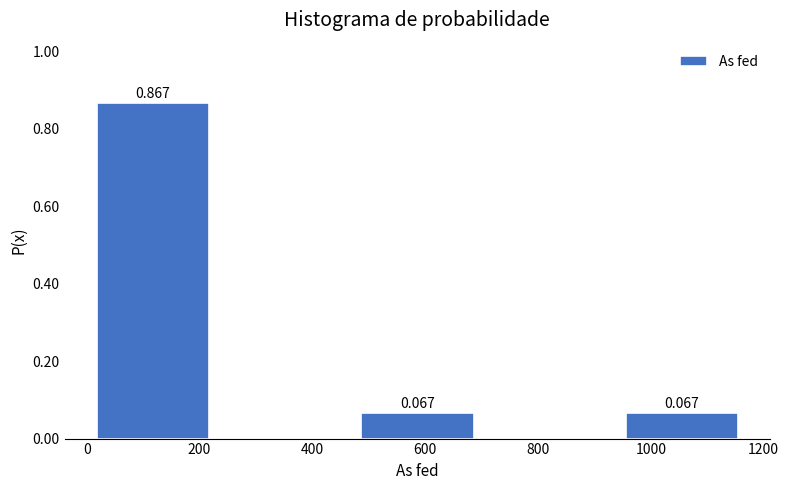

Over which range of the x-axis is the bar tallest?

0 to 240